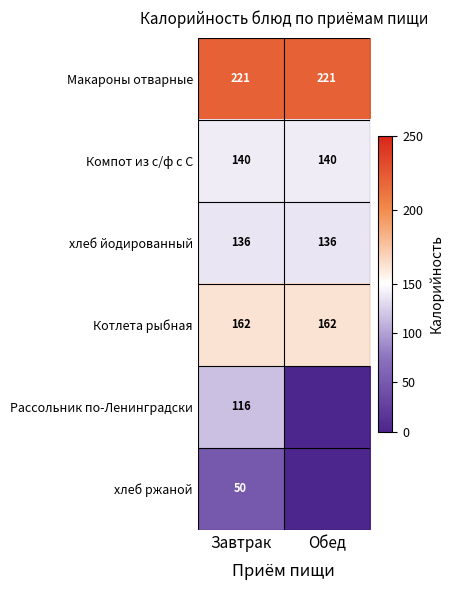

What is the difference between the highest and lowest values at Завтрак?

171